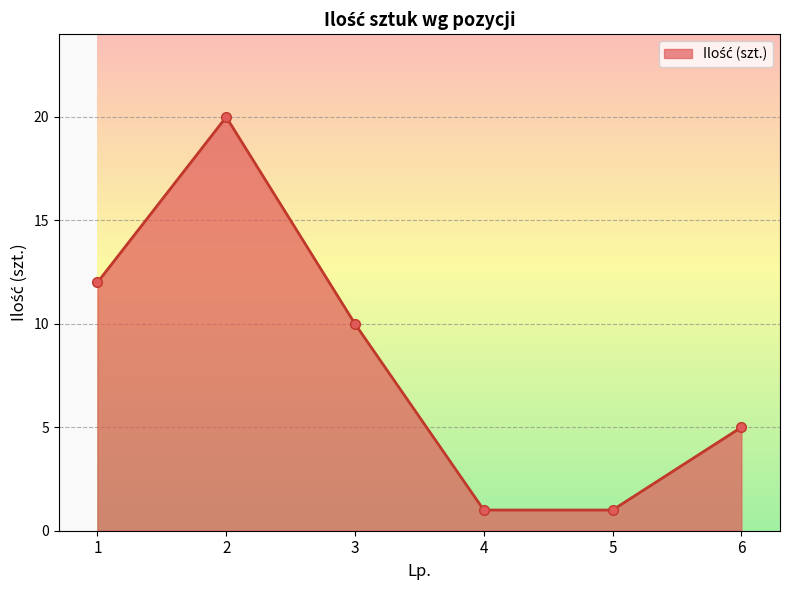

Approximately how many times larger is the value at 2 compared to 6?

4.0